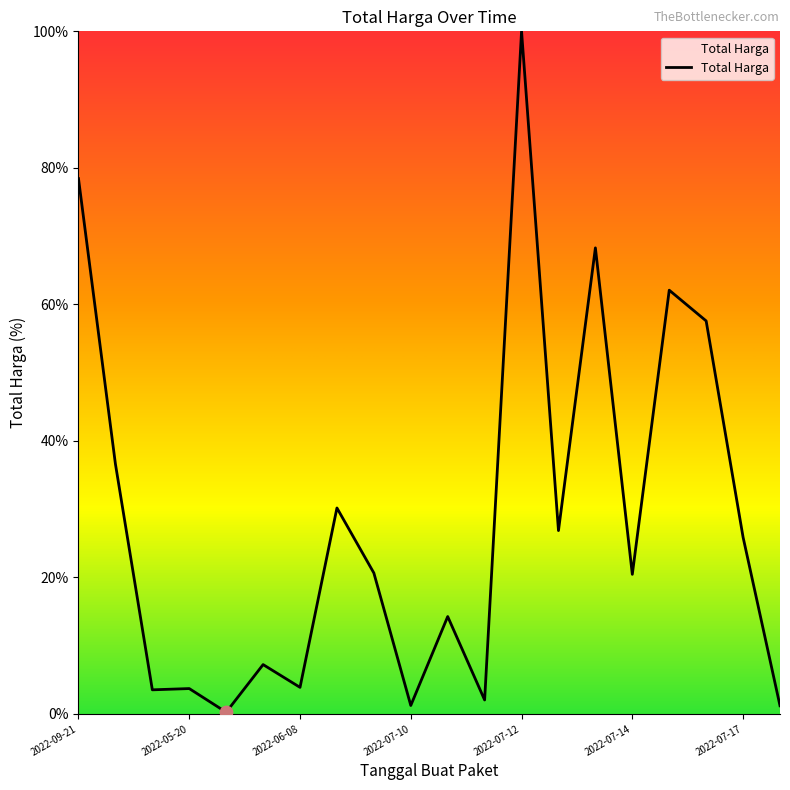

What is the greatest value displayed?

100.0